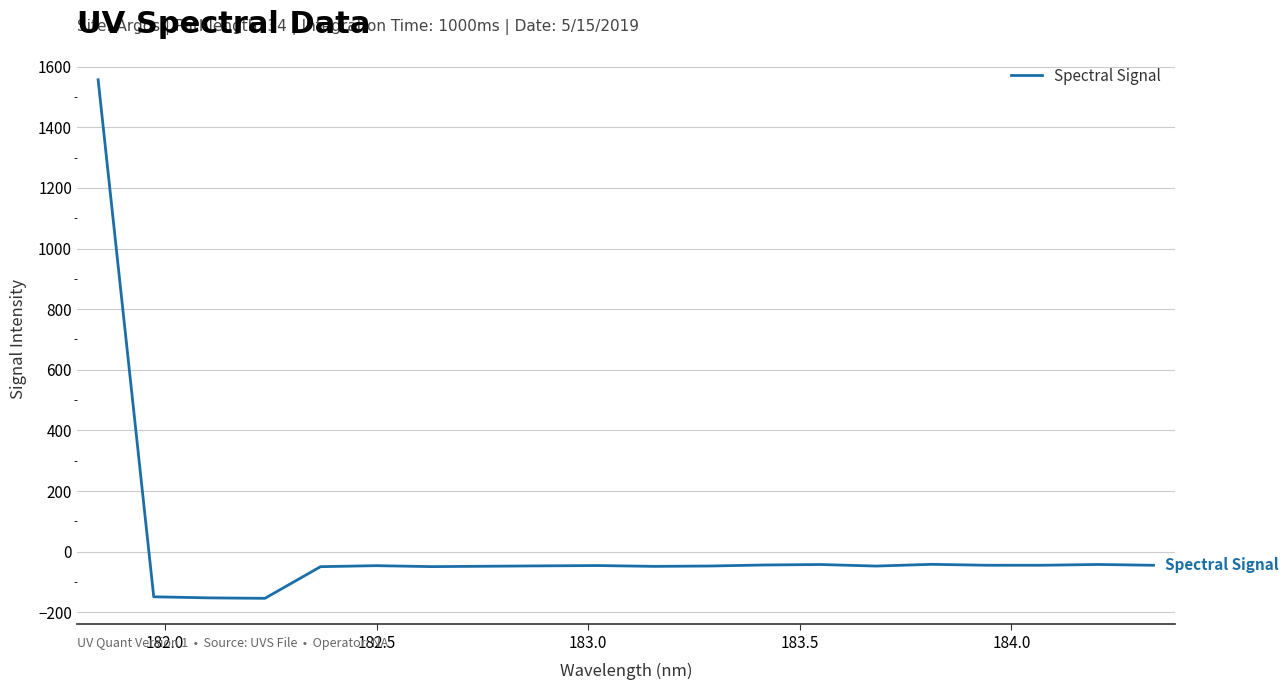

What is the minimum value shown in the chart?

-154.0